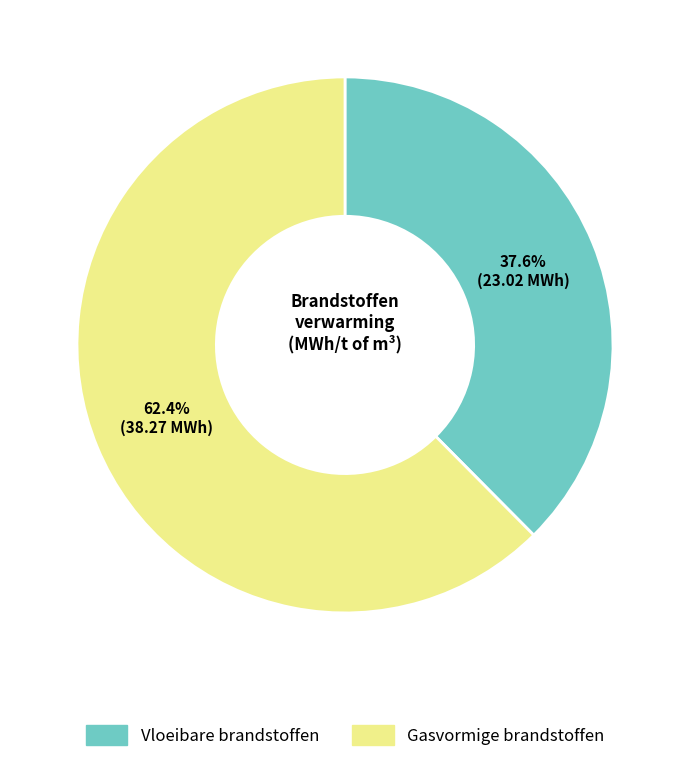

Does any single category account for the majority?

Yes